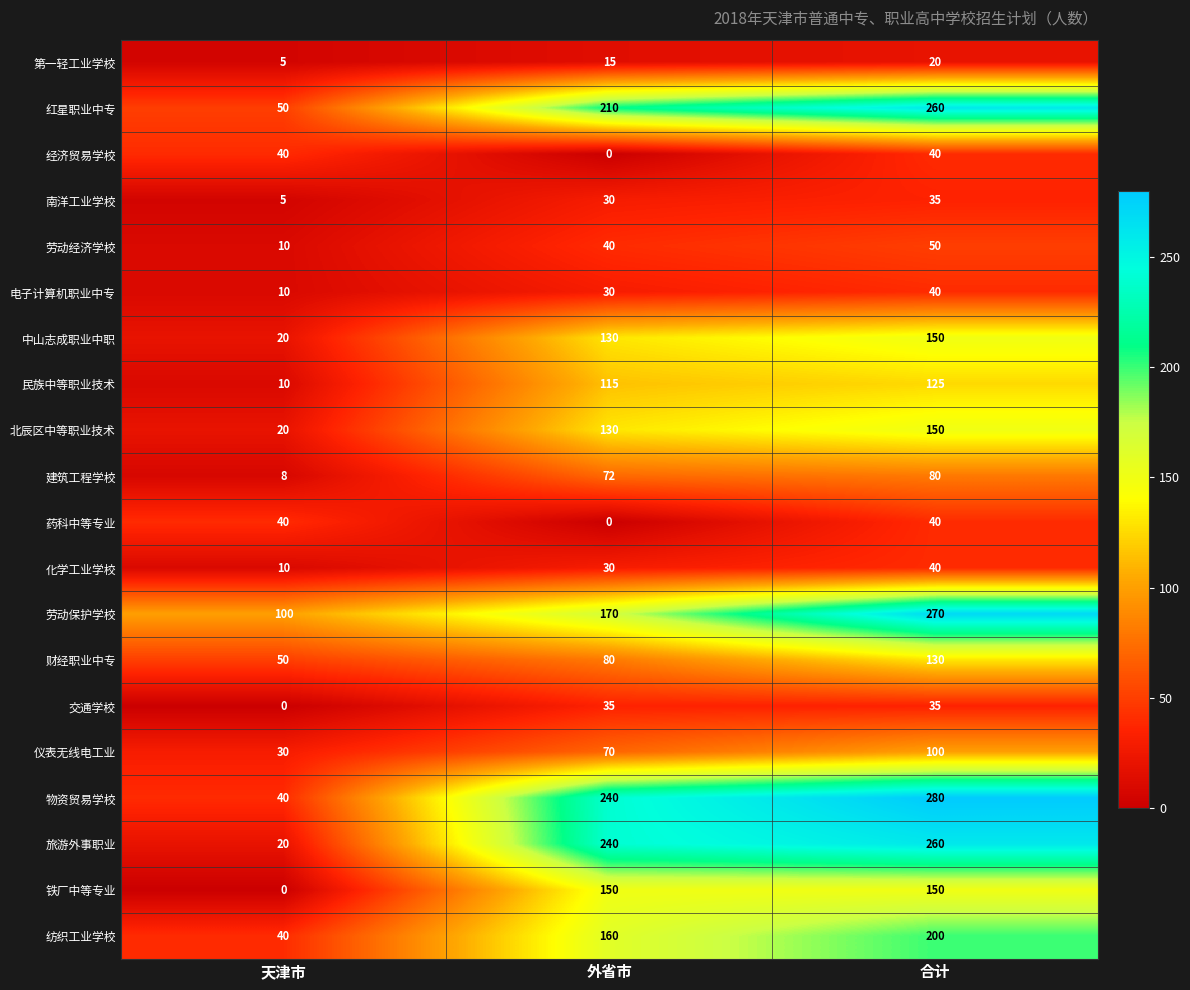

Which series changed the most between 外省市 and 合计?

劳动保护学校